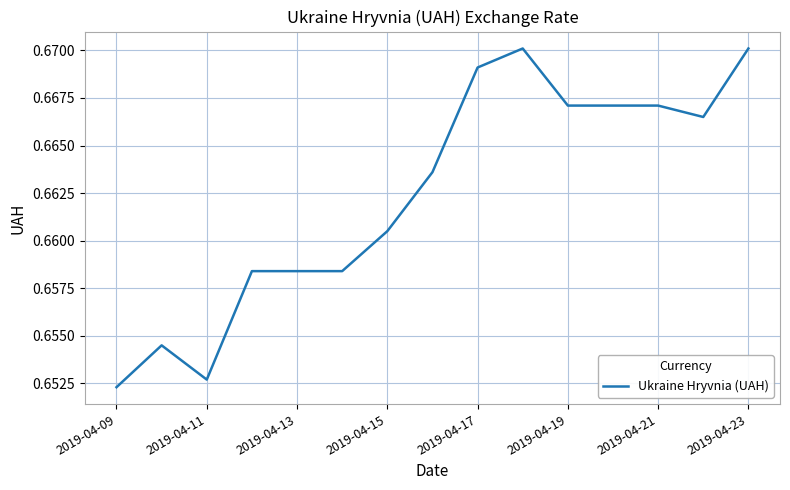

How many lines are shown in the chart?

1